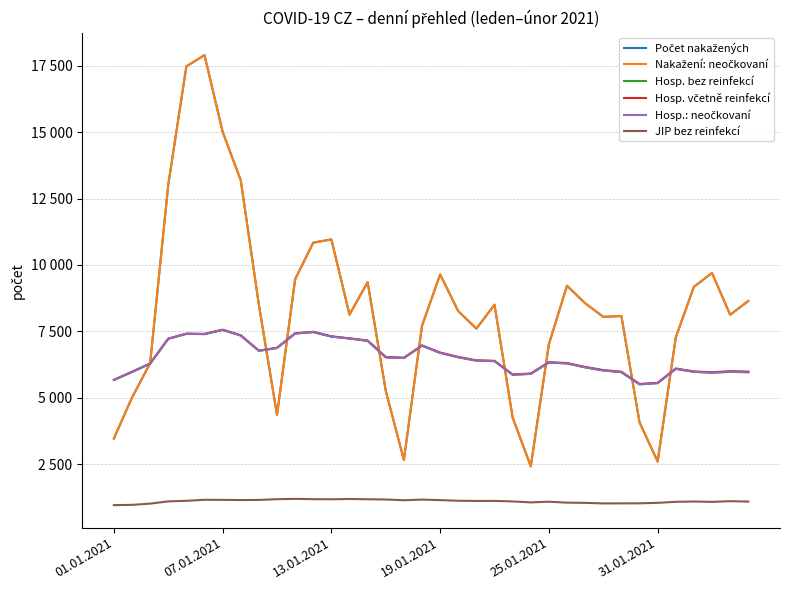

True or false: Počet nakažených and Nakažení: neočkovaní cross at least once.

False